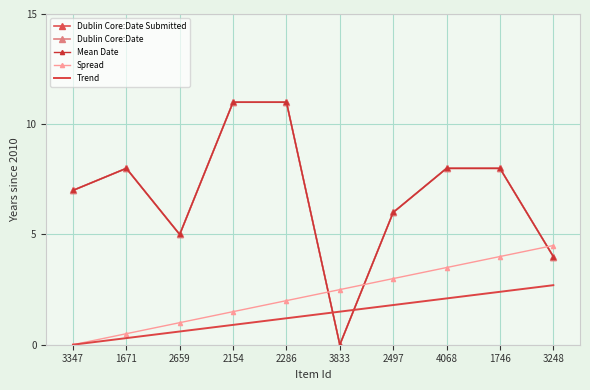

Reading right to left, list all the values displayed in this chart.

Dublin Core:Date Submitted: 4.0	8.0	8.0	6.0	0.0	11.0	11.0	5.0	8.0	7.0
Dublin Core:Date: 4.0	8.0	8.0	6.0	0.0	11.0	11.0	5.0	8.0	7.0
Mean Date: 4.0	8.0	8.0	6.0	0.0	11.0	11.0	5.0	8.0	7.0
Spread: 4.5	4.0	3.5	3.0	2.5	2.0	1.5	1.0	0.5	0.0
Trend: 2.7	2.4	2.1	1.8	1.5	1.2	0.9	0.6	0.3	0.0